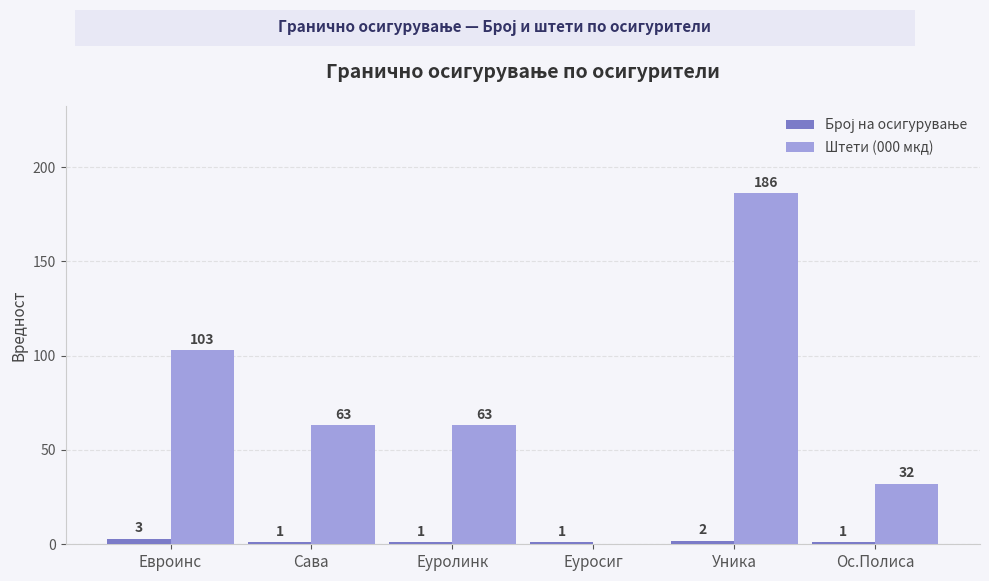

Between Евроинс and Уника, which series saw the biggest shift?

Штети (000 мкд)